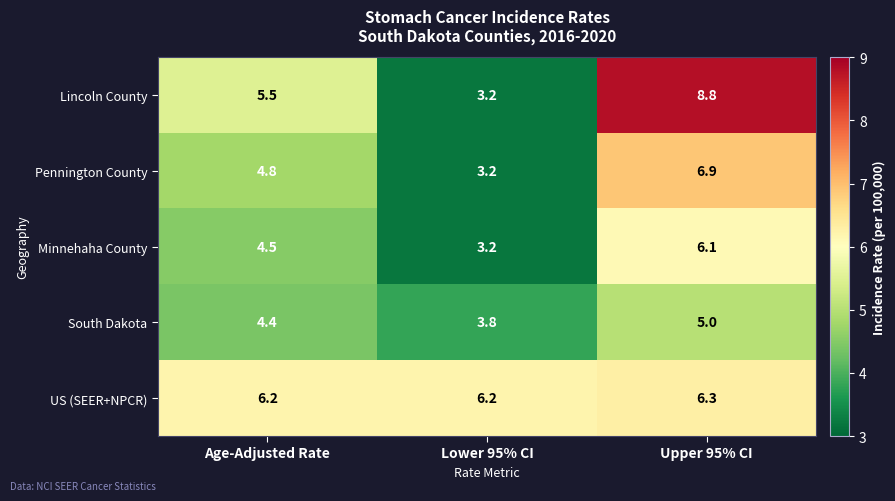

Between Age-Adjusted Rate and Upper 95% CI, which series saw the biggest shift?

Lincoln County